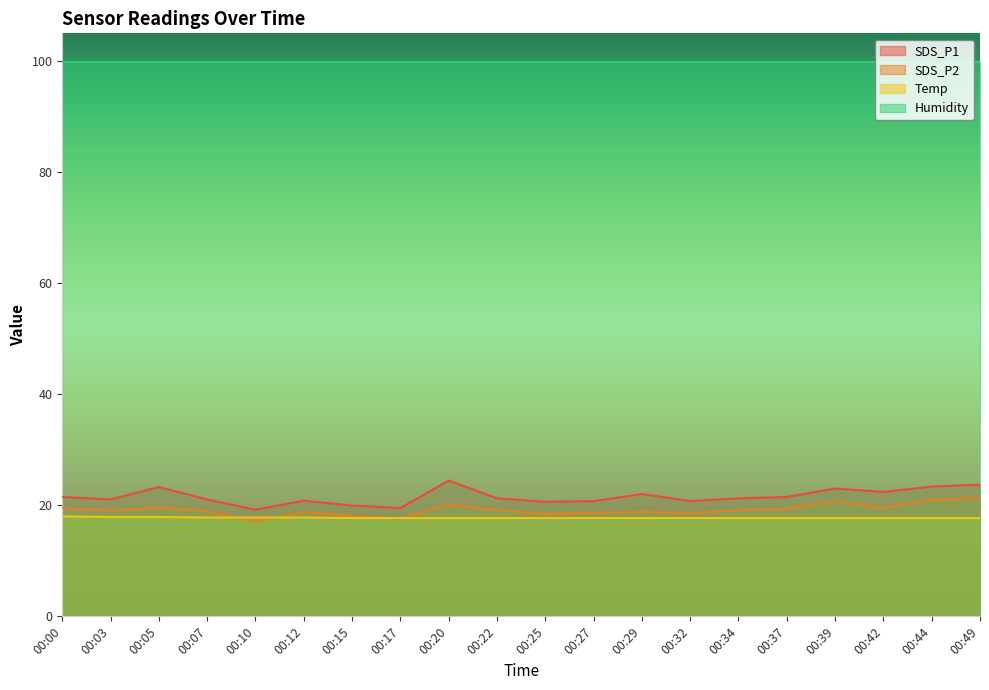

Is the value of Humidity at 00:22 greater than the value of Temp at 00:34?

Yes